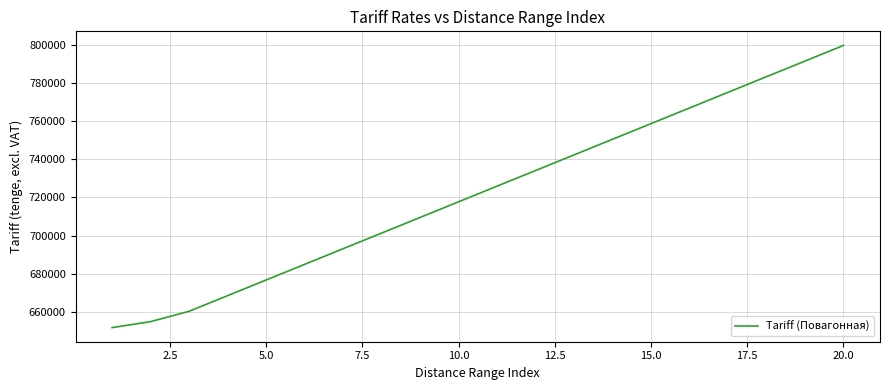

What is the maximum value shown in the chart?

799926